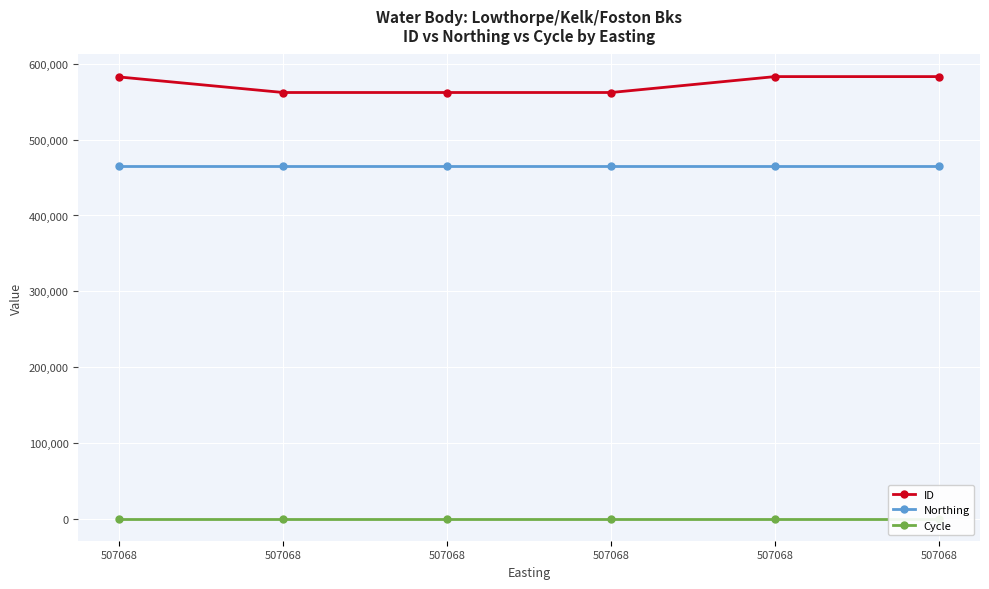

At how many categories does at least one series exceed 113954?

6